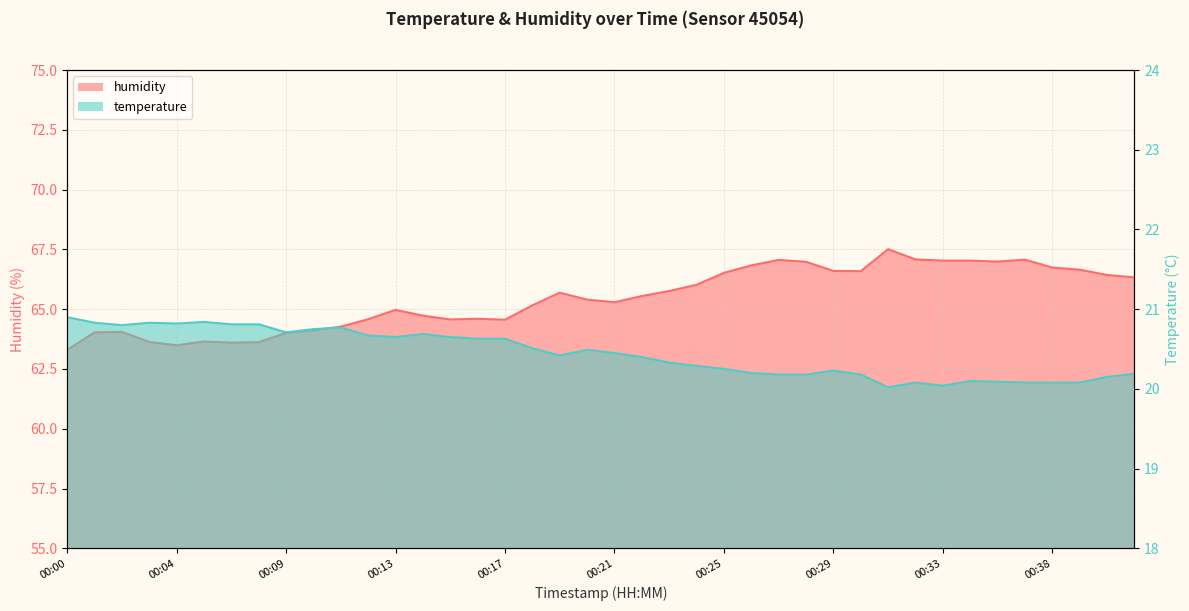

Which series changed the most between 00:11 and 00:30?

humidity